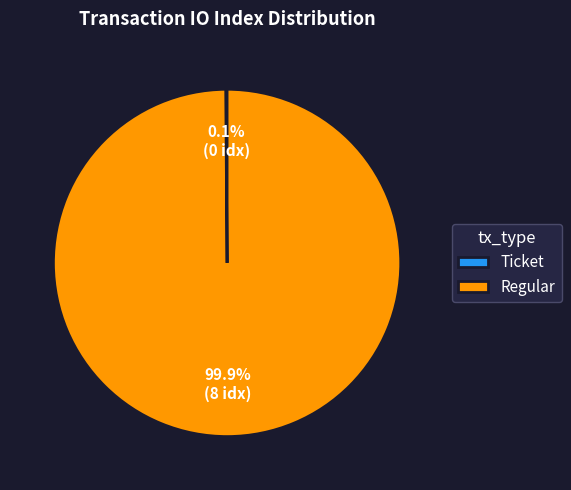

Which slice is the largest?

Regular